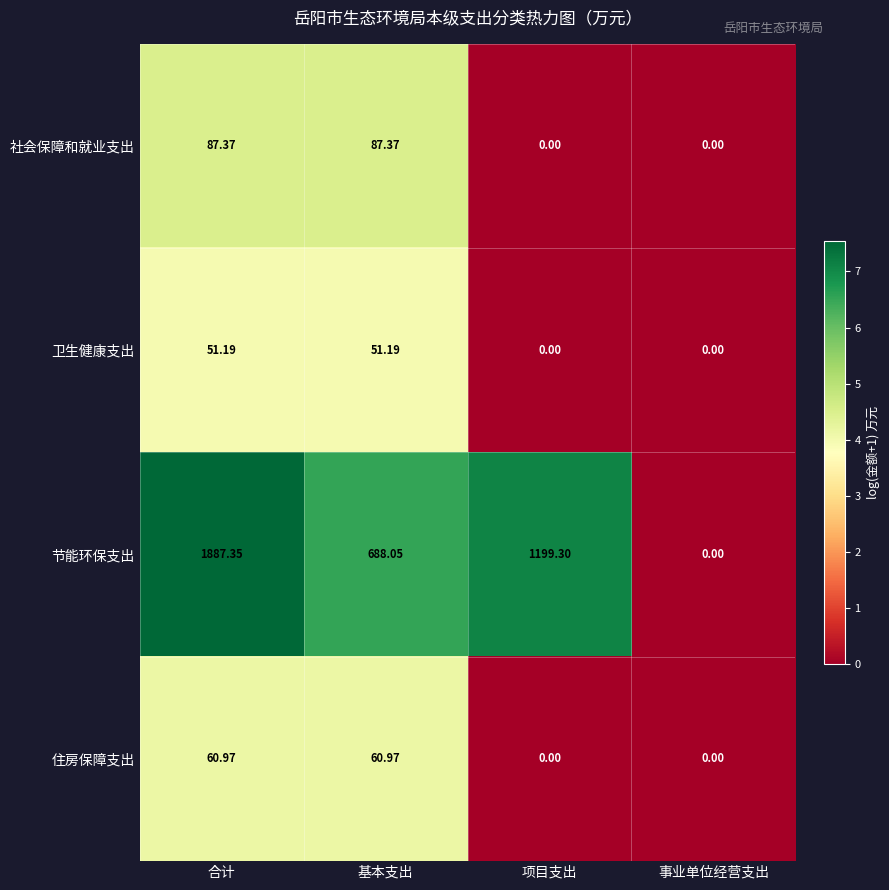

Rank the series by their maximum value, from lowest to highest.

卫生健康支出, 住房保障支出, 社会保障和就业支出, 节能环保支出